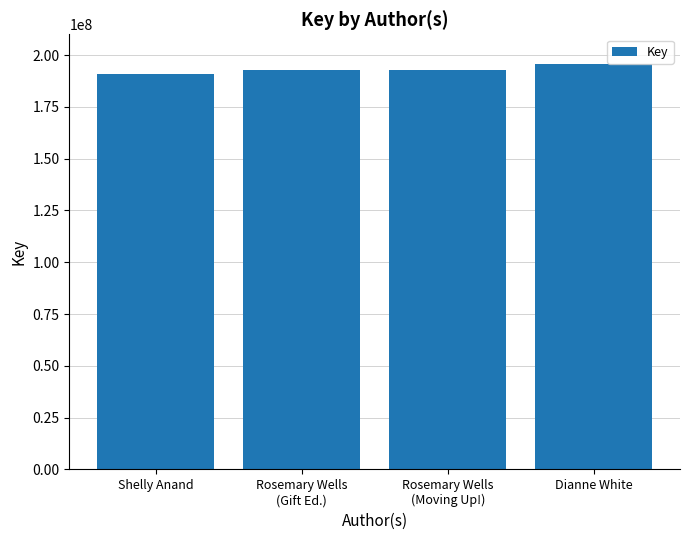

The value at Dianne White is 123483124. True or false?

False